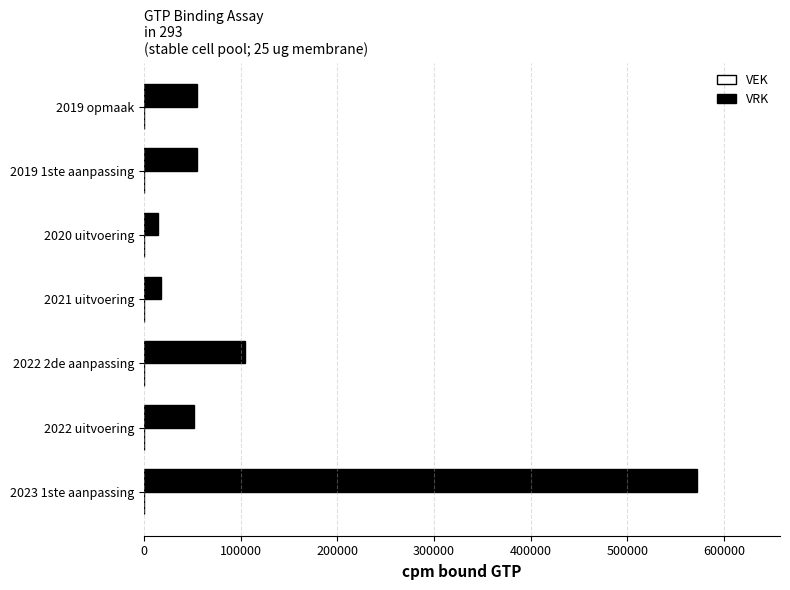

At which label is the value closest to 293296?

2022 2de aanpassing